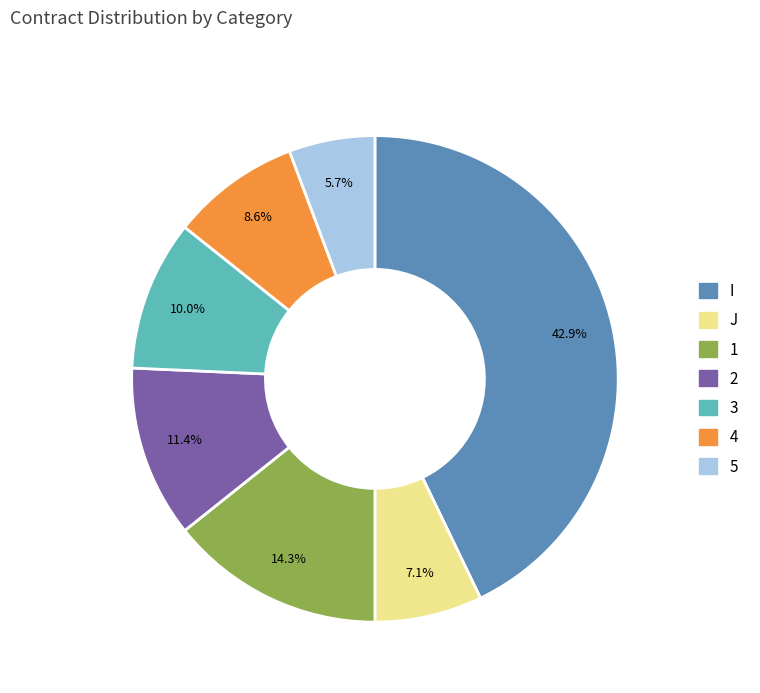

How much of the chart is everything except 5?

94.3%